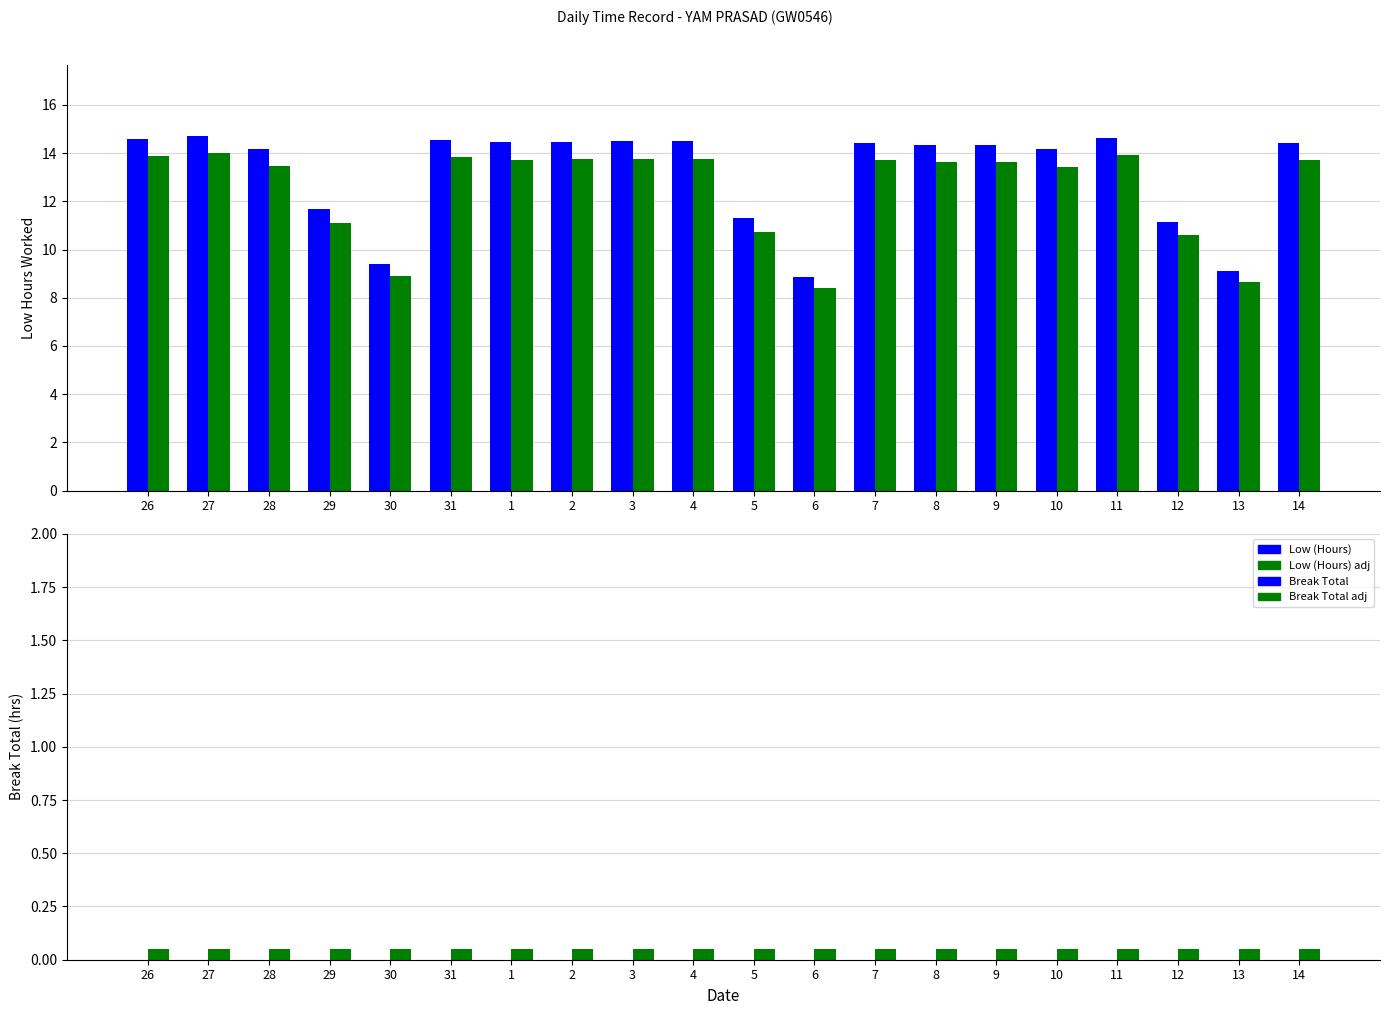

What is the maximum value for Low (Hours) adj?

14.0